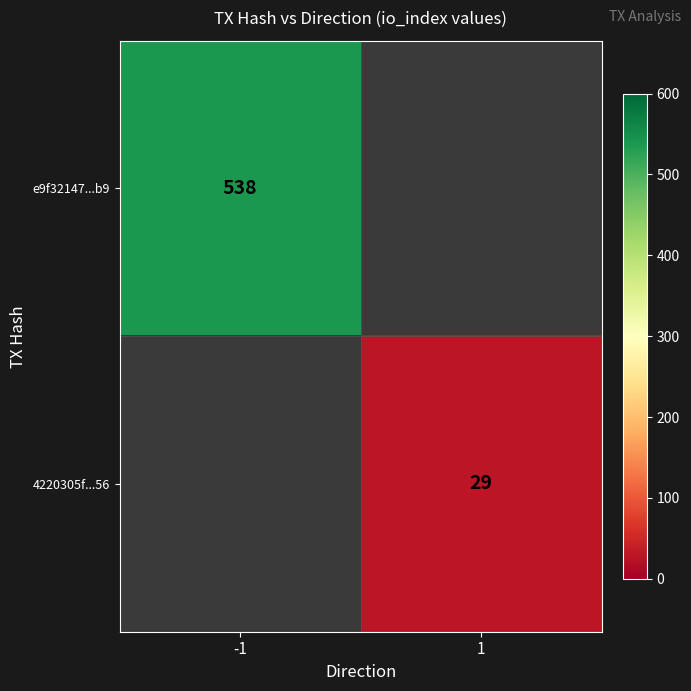

The value of e9f32147...b9 at -1 is 364.2. True or false?

False